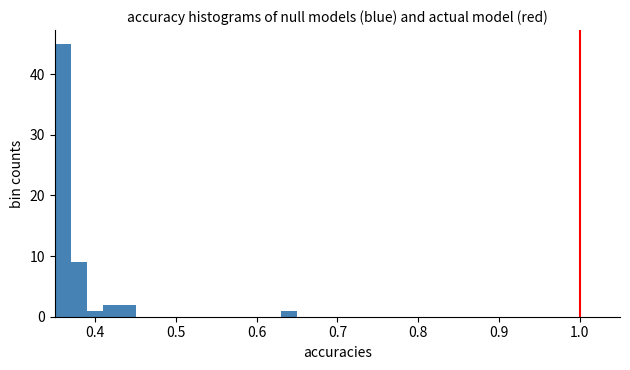

Around what value on the x-axis is the tallest bar? Give the approximate position of its centre, as read against the axis.

0.36